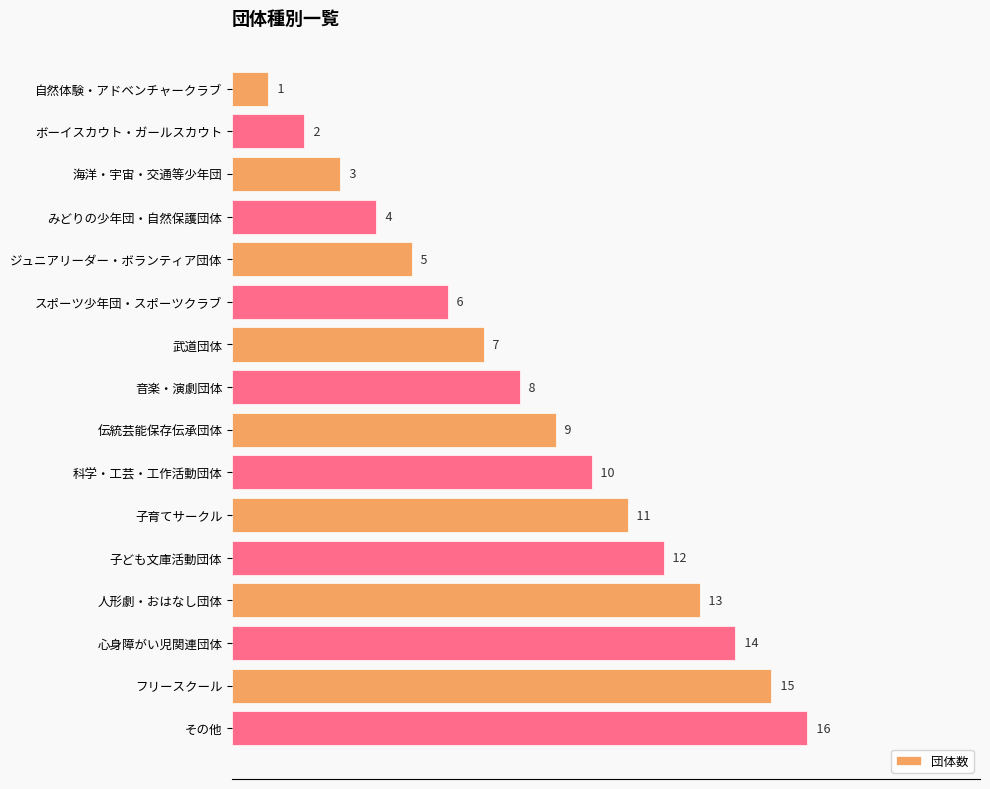

What is the smallest value displayed?

1